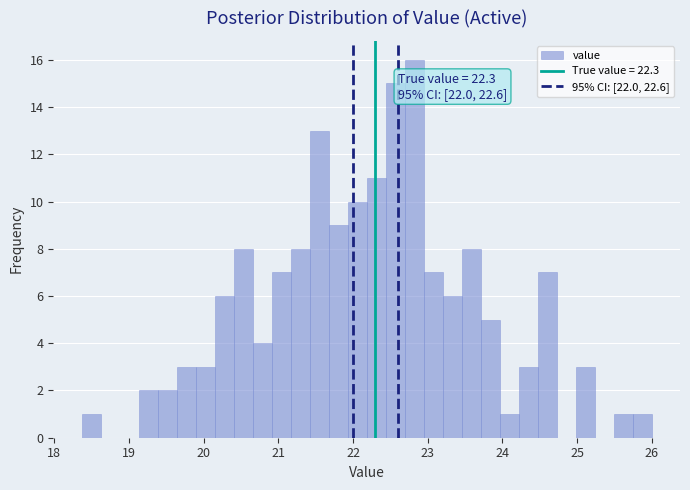

Read against the x-axis, roughly where is the centre of the tallest bar?

22.8